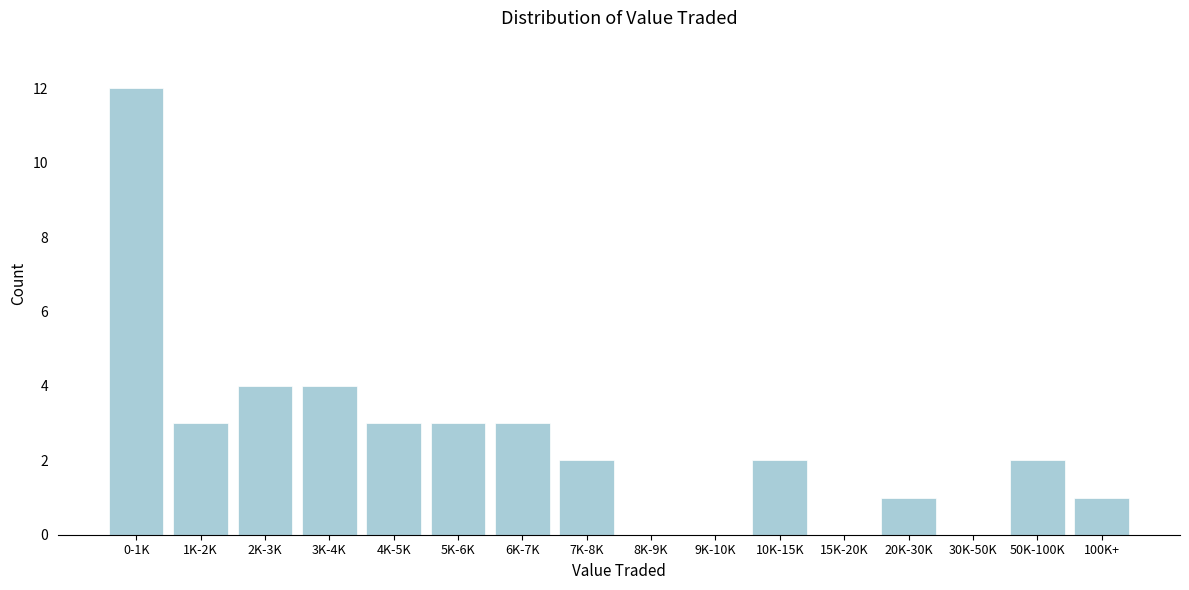

Reading left to right, what are all the values shown in this chart?

0-1K=12	1K-2K=3	2K-3K=4	3K-4K=4	4K-5K=3	5K-6K=3	6K-7K=3	7K-8K=2	8K-9K=0	9K-10K=0	10K-15K=2	15K-20K=0	20K-30K=1	30K-50K=0	50K-100K=2	100K+=1